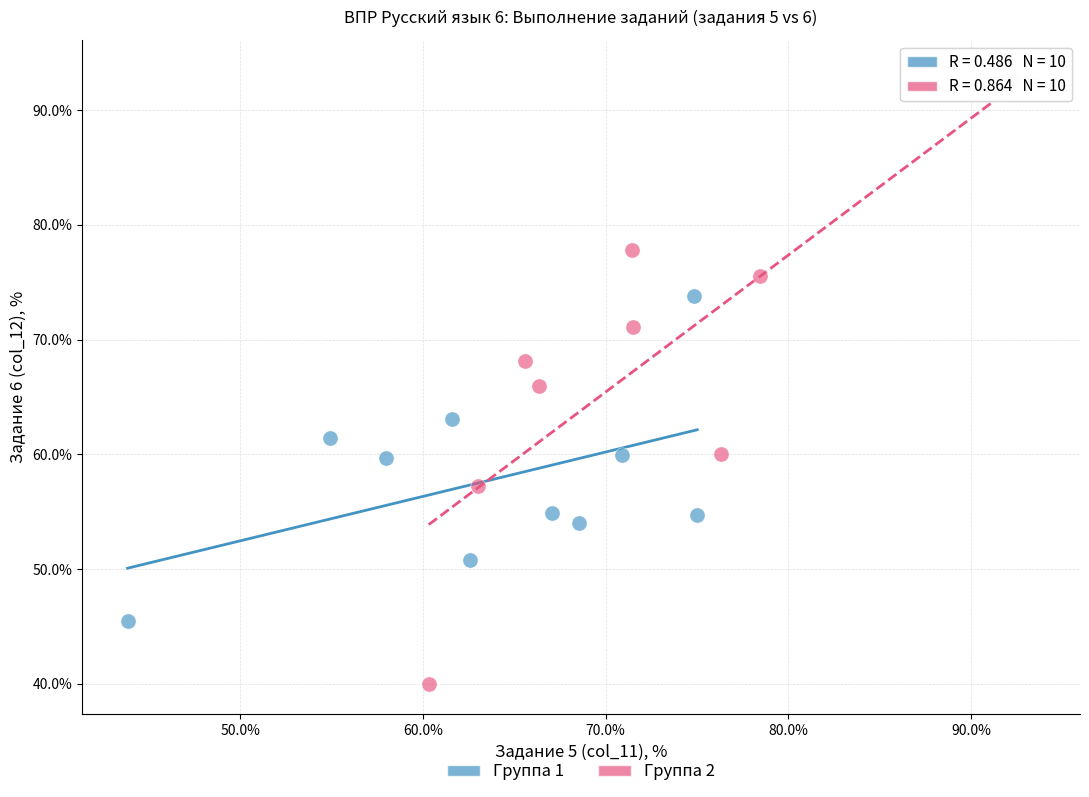

Which series contains the lowest Y value?

Группа 2